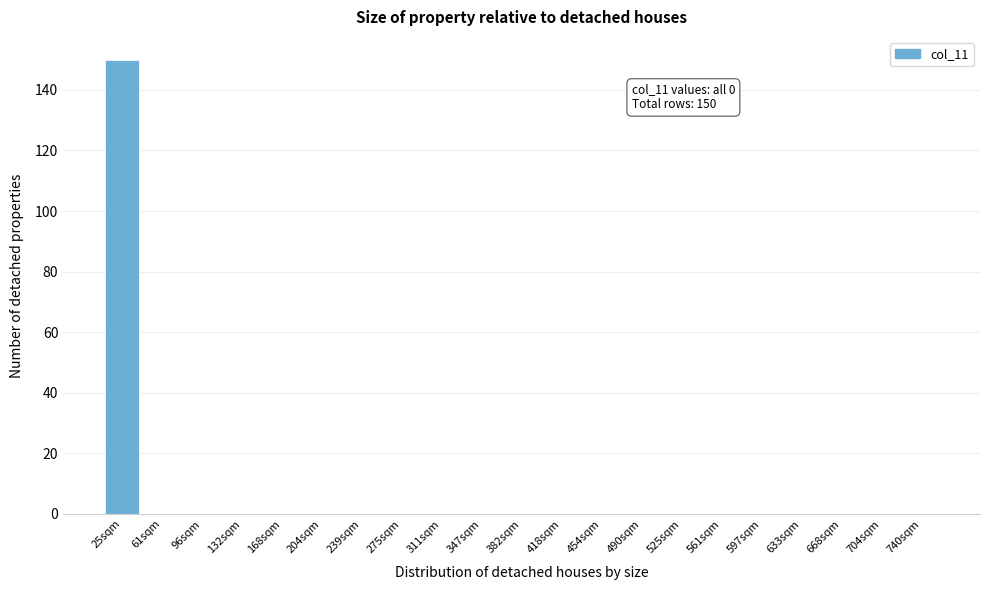

Reading left to right, extract all data points from this chart.

25sqm=150	61sqm=0	96sqm=0	132sqm=0	168sqm=0	204sqm=0	239sqm=0	275sqm=0	311sqm=0	347sqm=0	382sqm=0	418sqm=0	454sqm=0	490sqm=0	525sqm=0	561sqm=0	597sqm=0	633sqm=0	668sqm=0	704sqm=0	740sqm=0